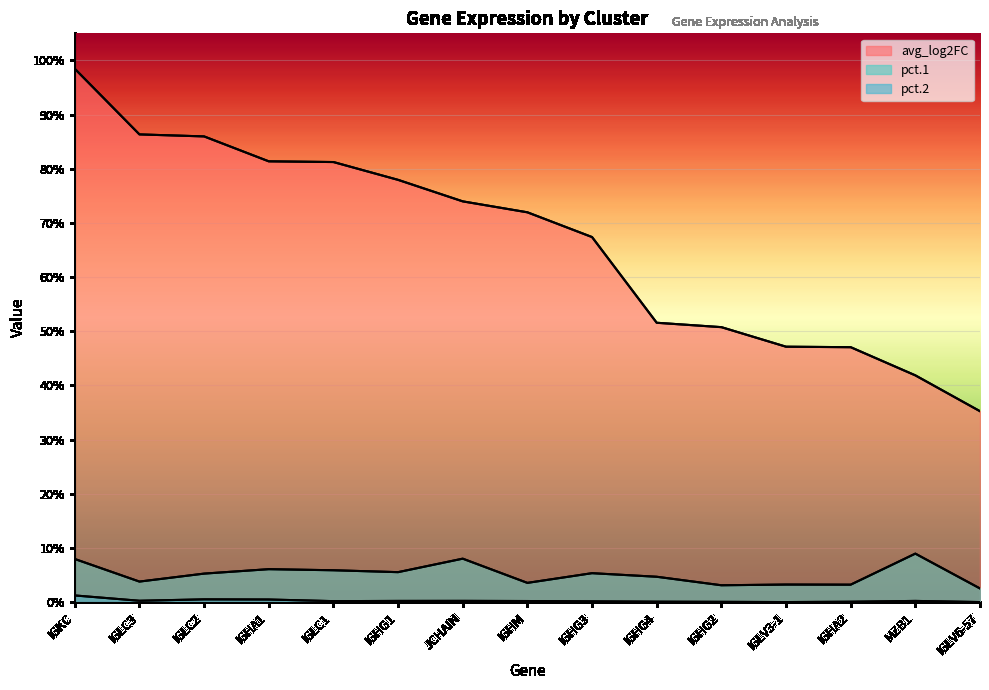

How many lines are shown in the chart?

3